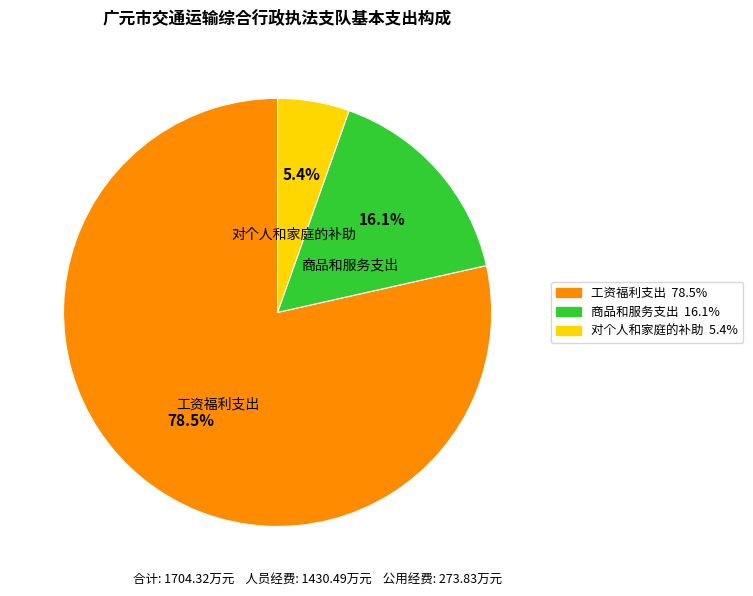

To the nearest percent, what is the average slice percentage?

33%